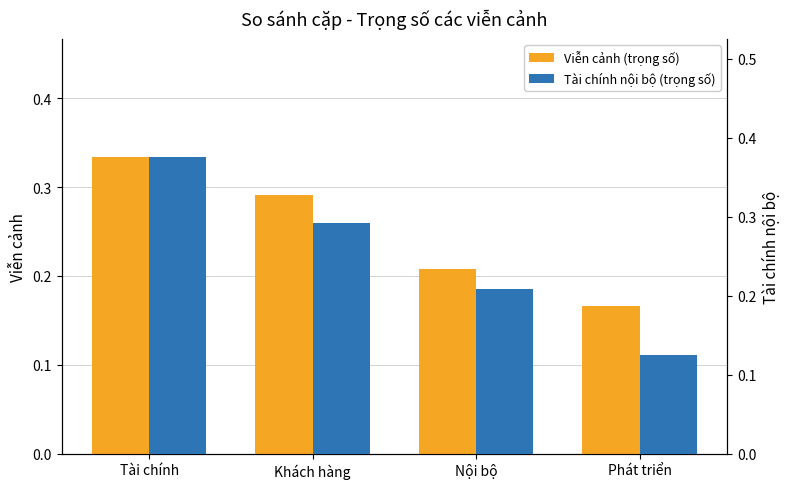

What is the maximum value shown in the chart?

0.4